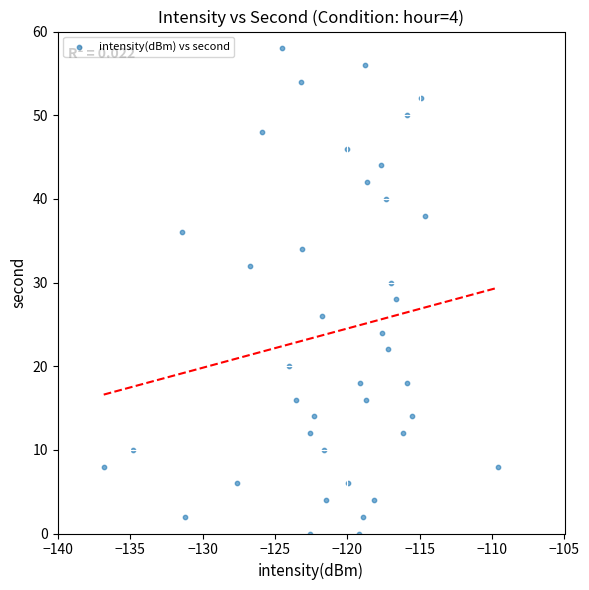

What is the range of Y values (max minus min)?

58